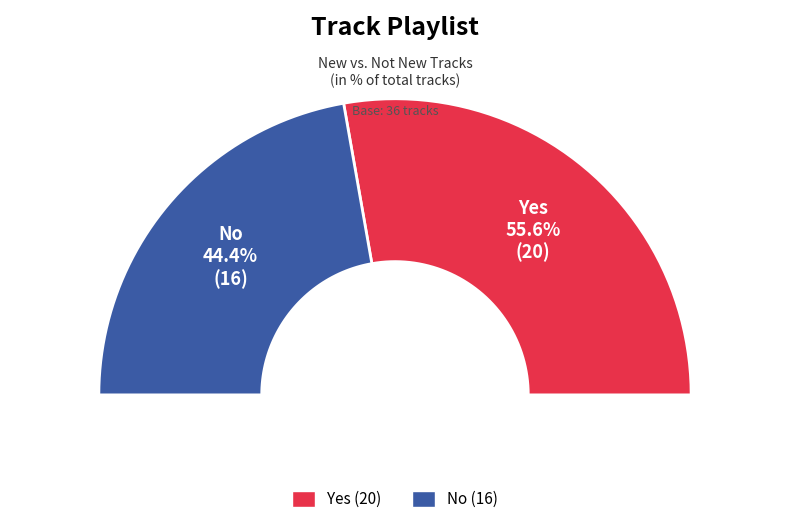

What is the change in value from Yes to No?

-4